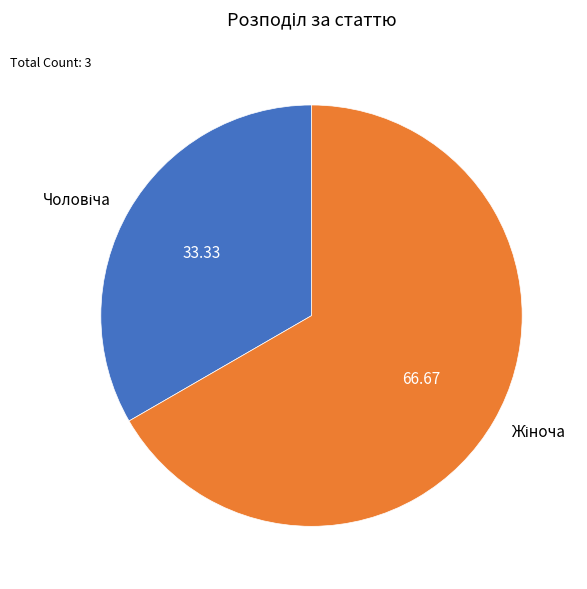

Is there a majority slice in this chart?

Yes